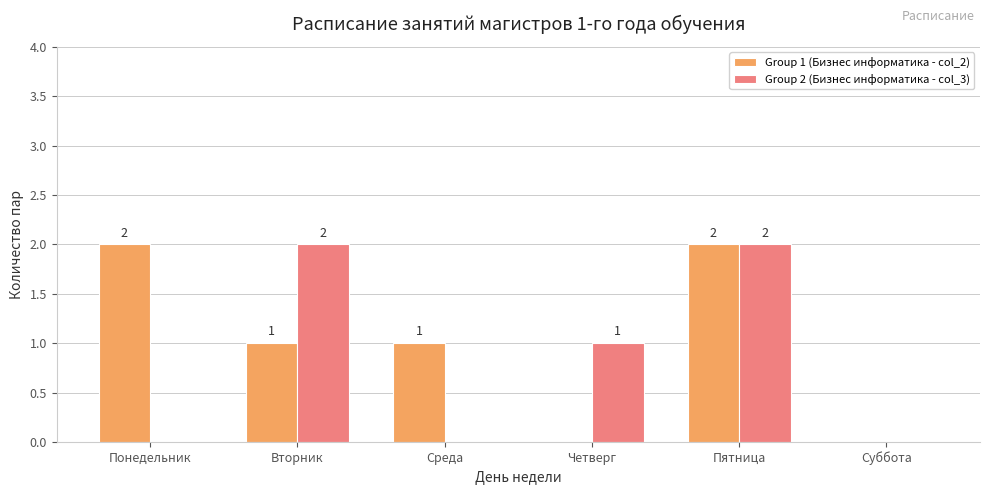

What is the sum of the Group 1 (Бизнес информатика - col_2) values at Пятница and Суббота?

2